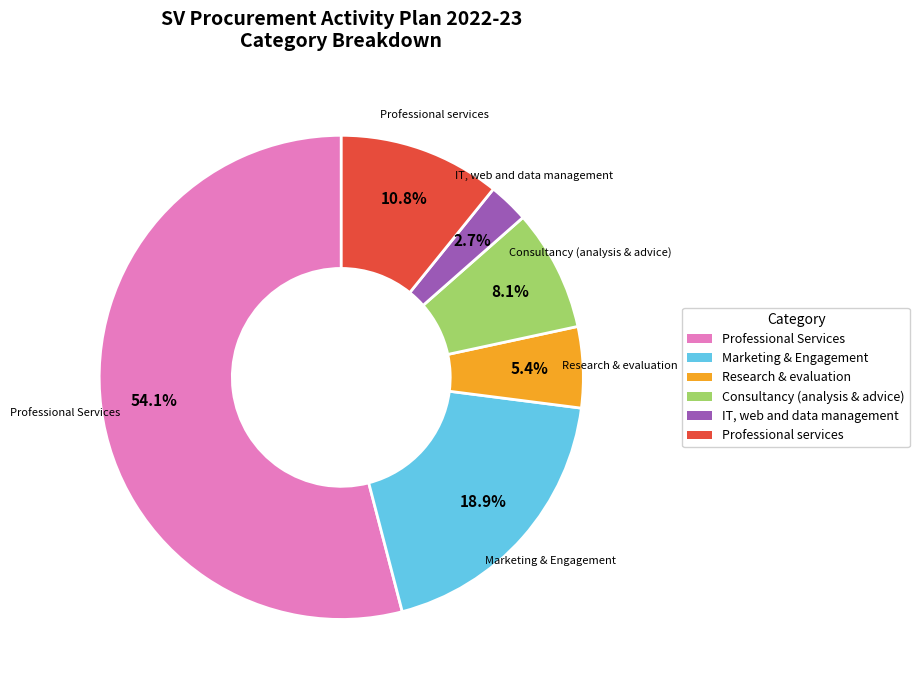

To the nearest percent, what is the difference between the IT, web and data management and Professional services slice percentages?

8%